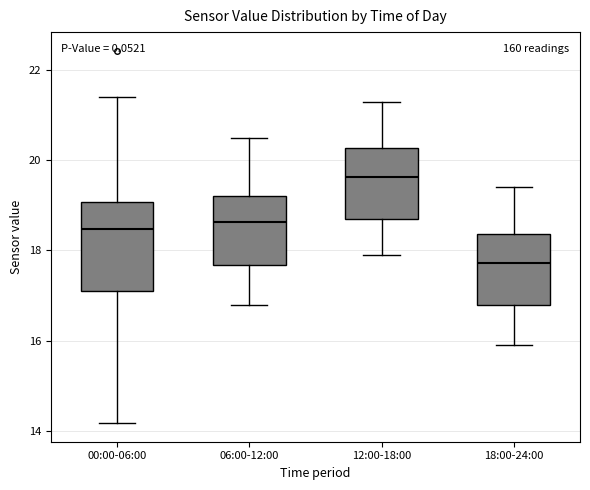

Which box is the tallest, from its lower edge to its upper edge?

00:00-06:00